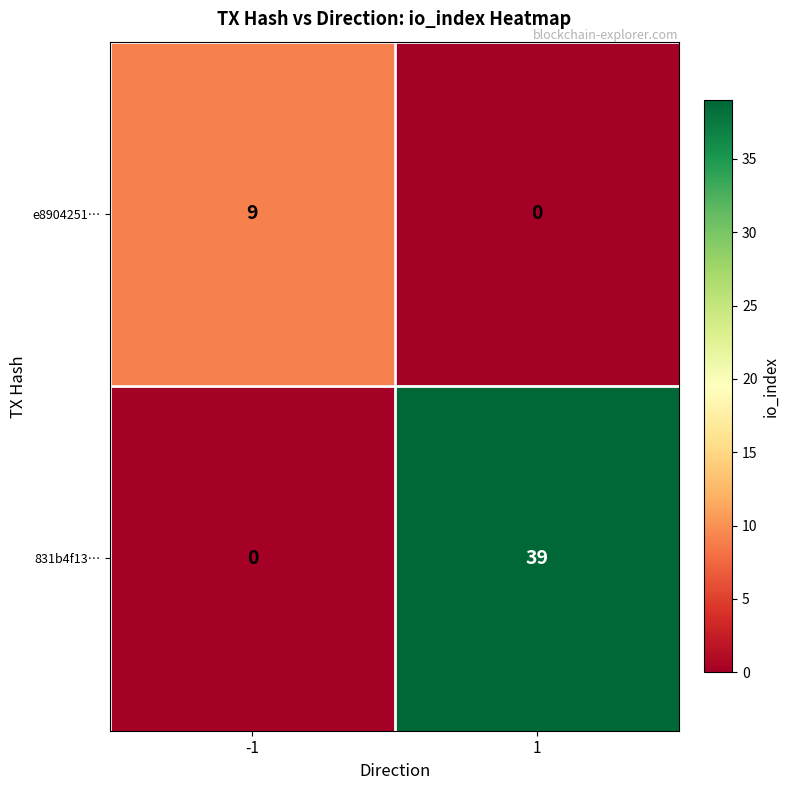

At which category is the sum across all series the highest?

1